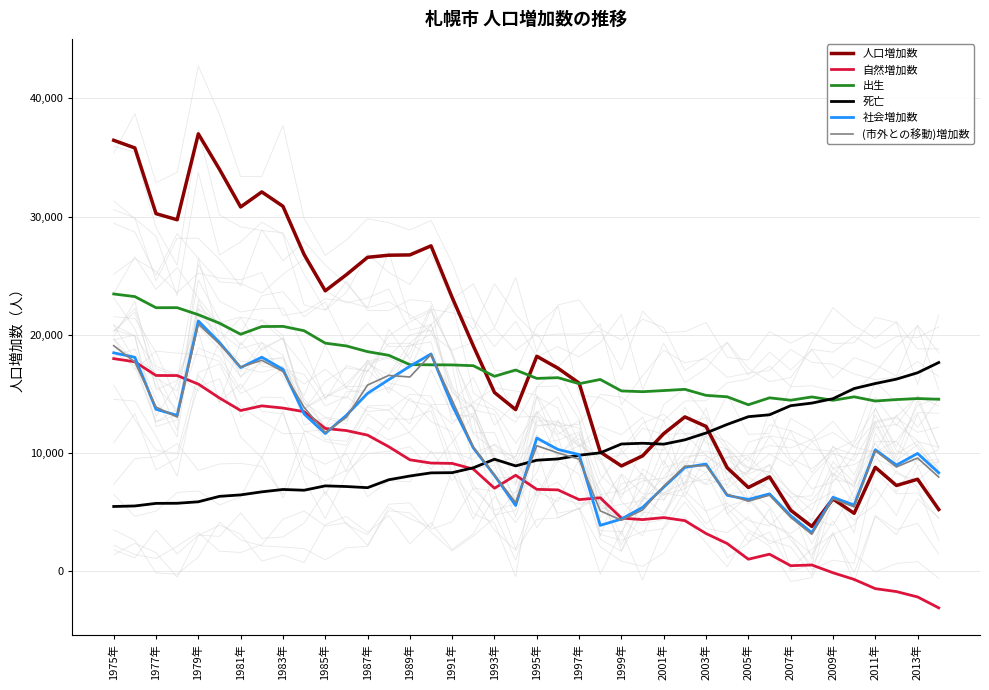

Is the value of 出生 at 1979年 greater than the value of 社会増加数 at 2007年?

Yes